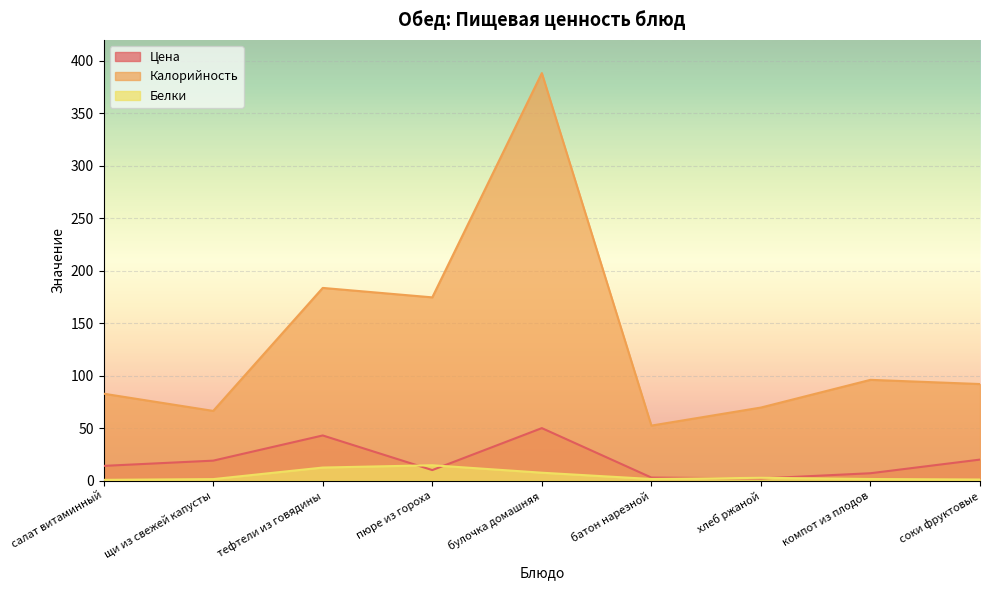

At пюре из гороха, list the series in order from smallest to largest.

Цена, Белки, Калорийность